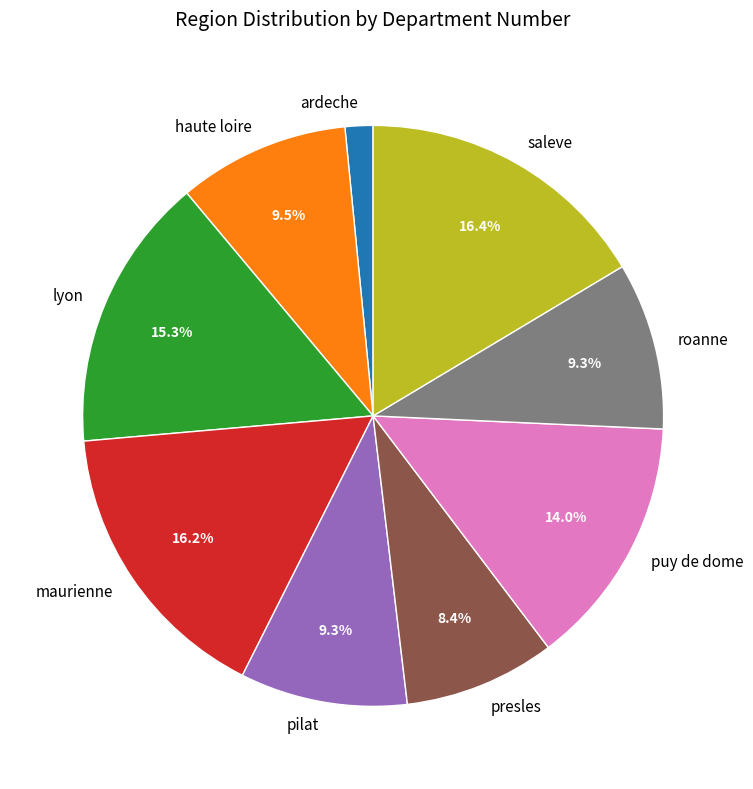

What percentage is the pilat slice, to the nearest percent?

9%